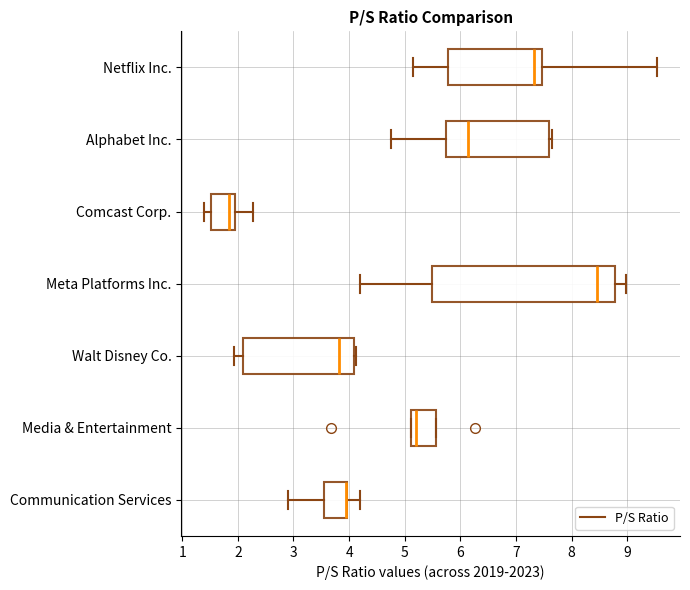

Reading bottom to top, transcribe this box plot: for each box, give where its median line is, the range the box spans, and where its two whiskers end, as read against the x-axis. The values are not printed on the chart, so give them approximately, as read against the axis.

Communication Services: median 3.9 (drawn on the box's right edge), box 3.5 to 4.0, whiskers 2.9 to 4.2
Media & Entertainment: median 5.2, box 5.1 to 5.6, whiskers 5.1 to 5.6
Walt Disney Co.: median 3.8, box 2.1 to 4.1, whiskers 1.9 to 4.1 (just right of the box's right edge)
Meta Platforms Inc.: median 8.5, box 5.5 to 8.8, whiskers 4.2 to 9.0
Comcast Corp.: median 1.8, box 1.5 to 2.0, whiskers 1.4 to 2.3
Alphabet Inc.: median 6.1, box 5.7 to 7.6, whiskers 4.8 to 7.7
Netflix Inc.: median 7.3, box 5.8 to 7.5, whiskers 5.1 to 9.5